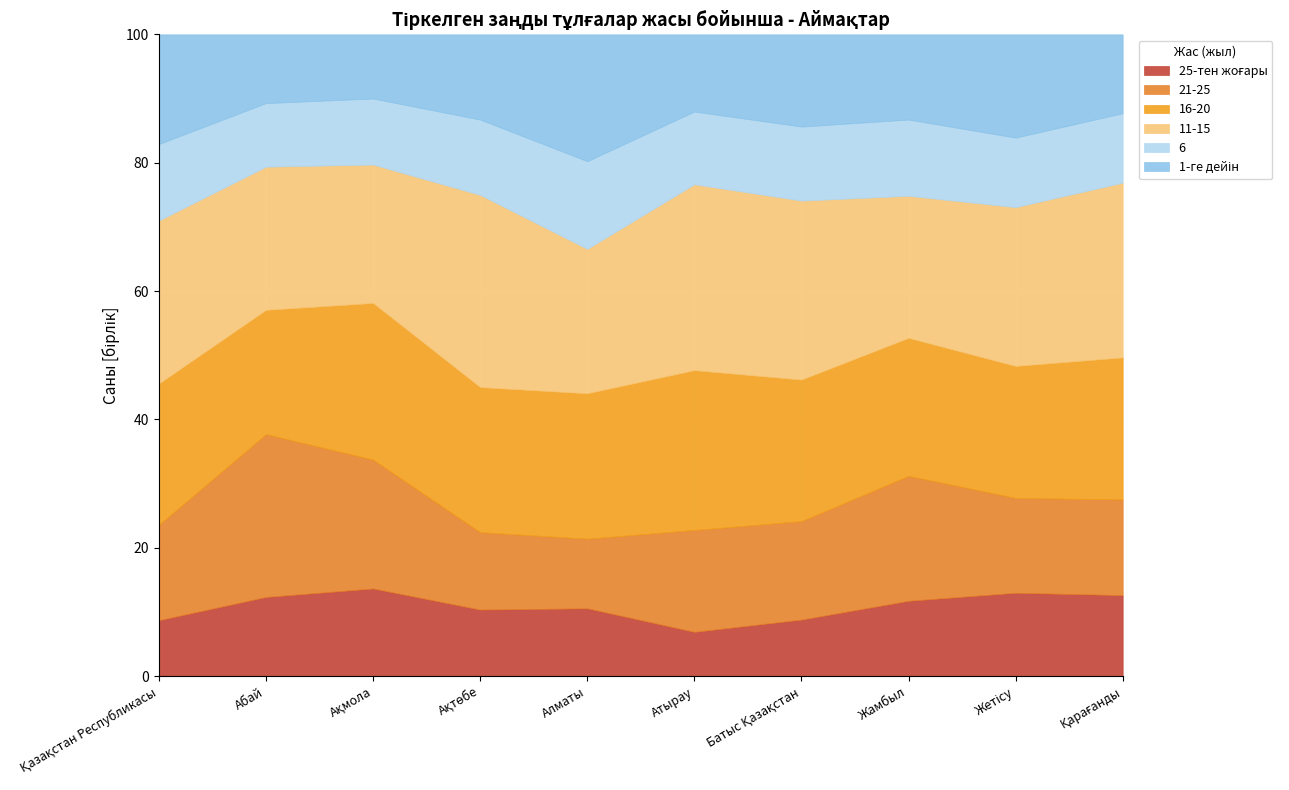

What position from the left is Жамбыл?

8